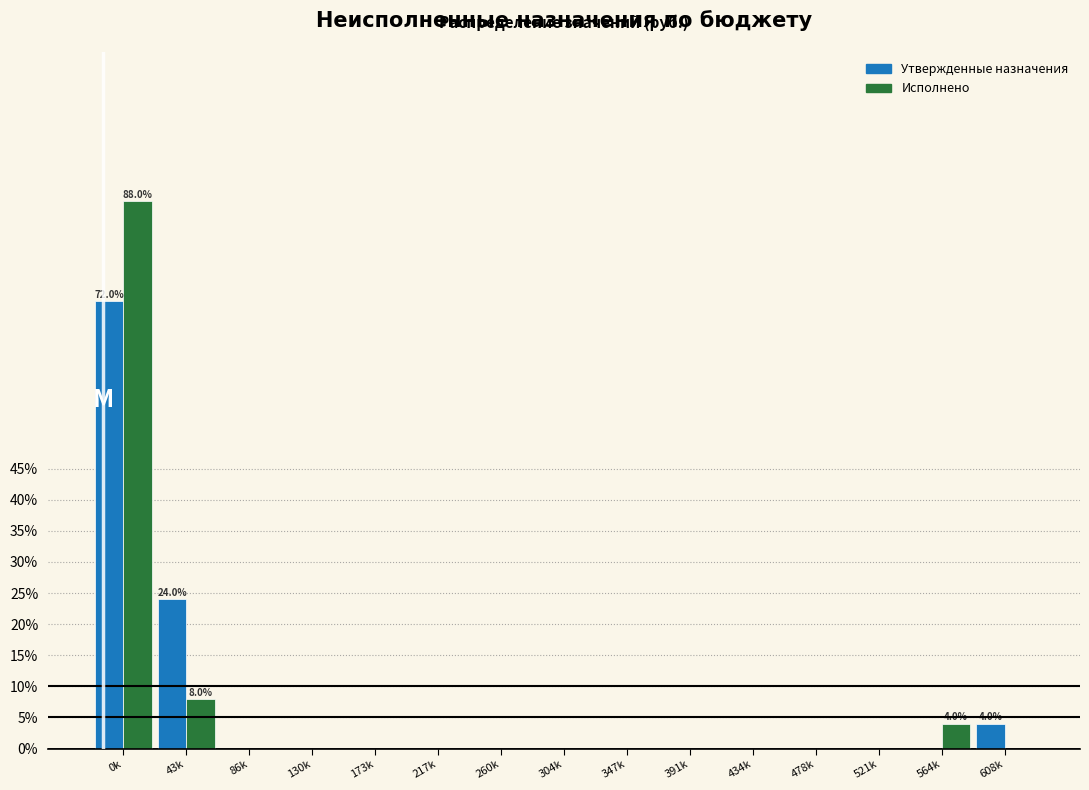

Reading right to left, list all the values displayed in this chart.

Утвержденные назначения: 608k=4	564k=0	521k=0	478k=0	434k=0	391k=0	347k=0	304k=0	260k=0	217k=0	173k=0	130k=0	86k=0	43k=24	0k=72
Исполнено: 608k=0	564k=4	521k=0	478k=0	434k=0	391k=0	347k=0	304k=0	260k=0	217k=0	173k=0	130k=0	86k=0	43k=8	0k=88